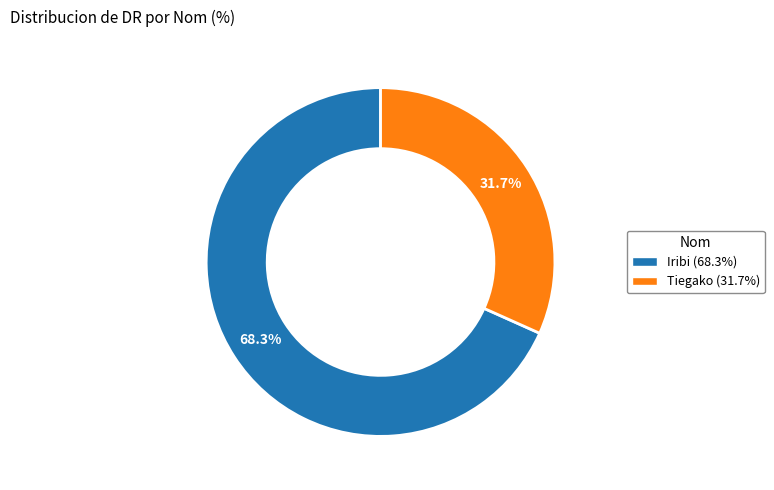

True or false: Iribi accounts for 79% of the total.

False